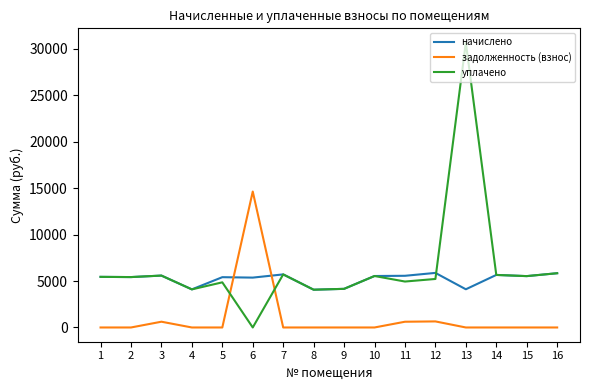

Is the value of задолженность (взнос) at 7 greater than the value of начислено at 10?

No